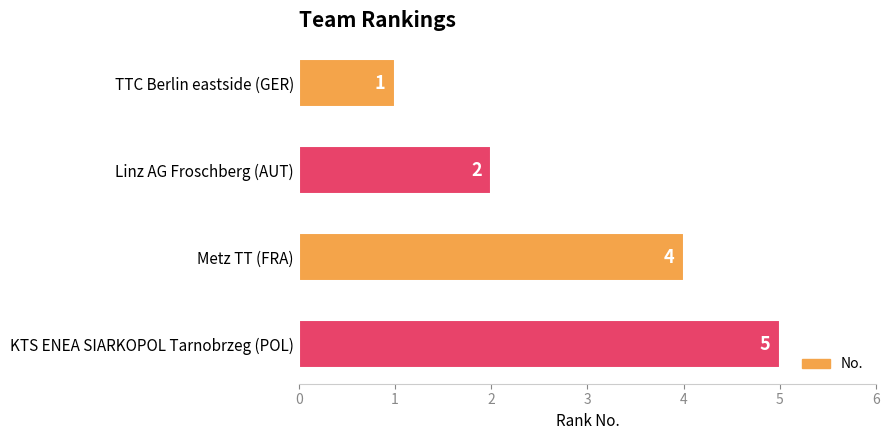

The value at Metz TT (FRA) is 5. True or false?

False